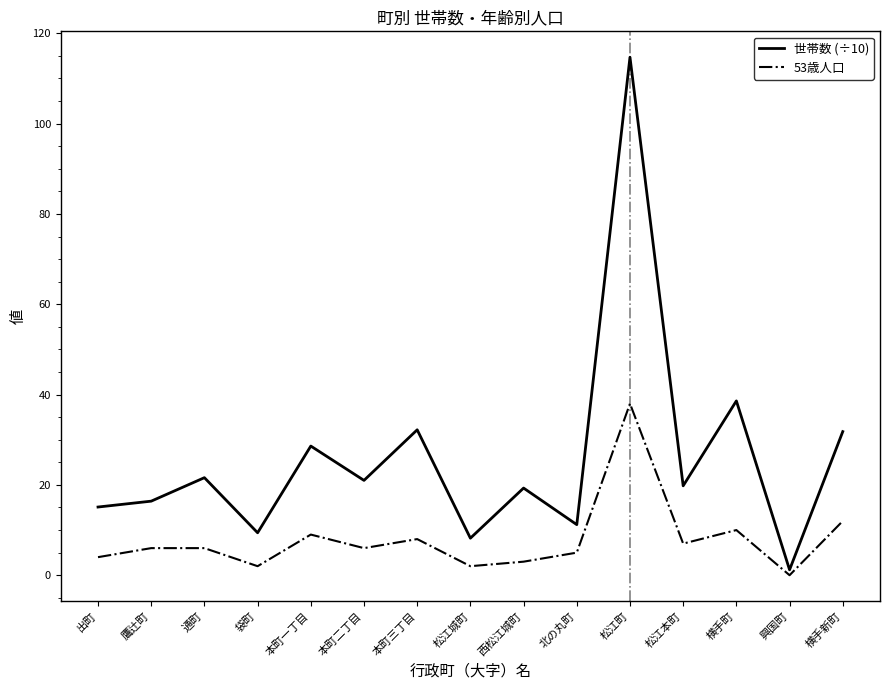

Rank the series at 松江本町 from highest to lowest value.

世帯数 (÷10), 53歳人口